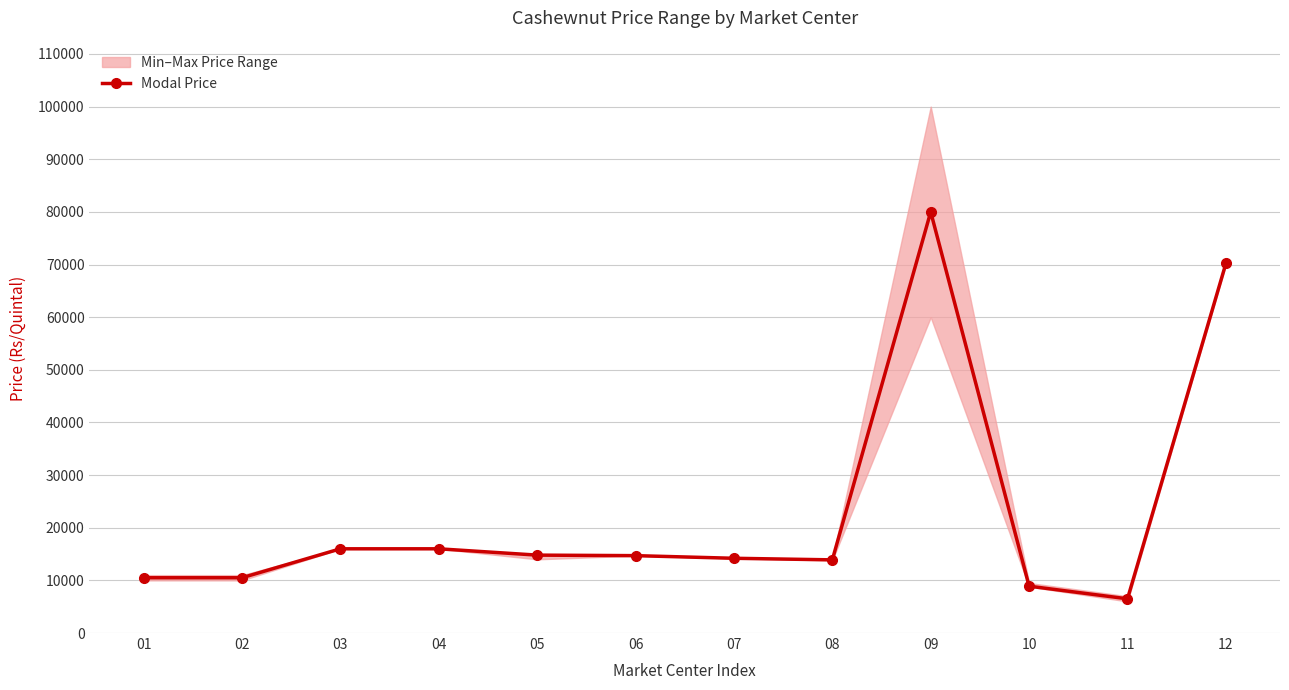

The value at 11 is 6500. True or false?

True